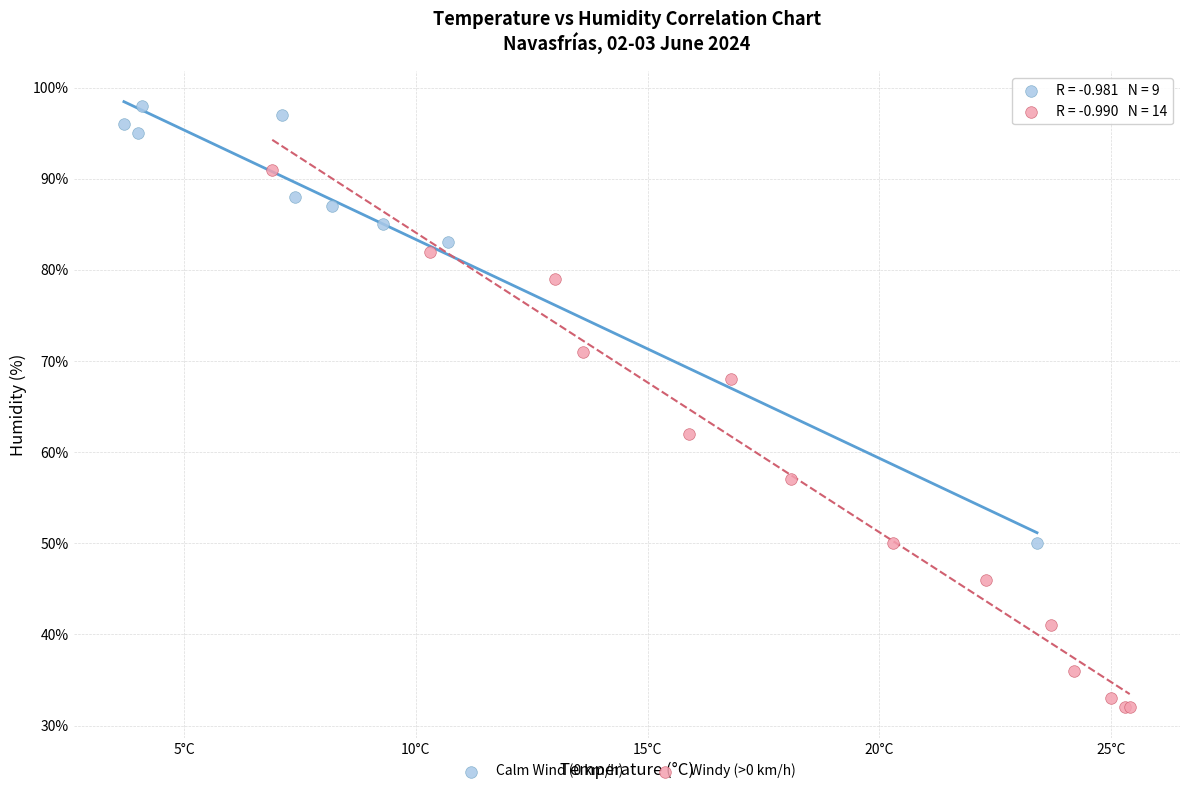

Which series has the widest spread of Y values?

Windy (>0 km/h)